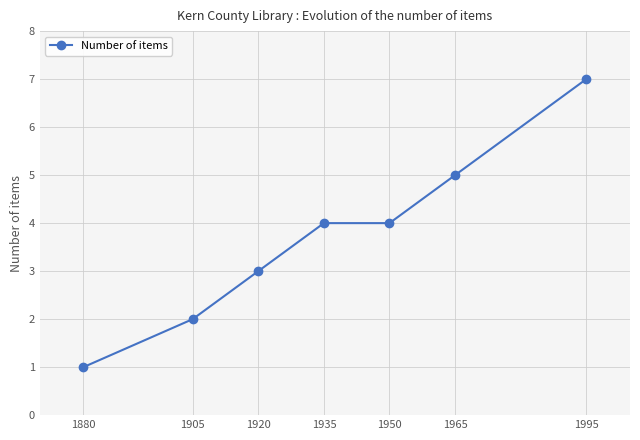

Reading left to right, extract all data points from this chart.

1880=1	1905=2	1920=3	1935=4	1950=4	1965=5	1995=7